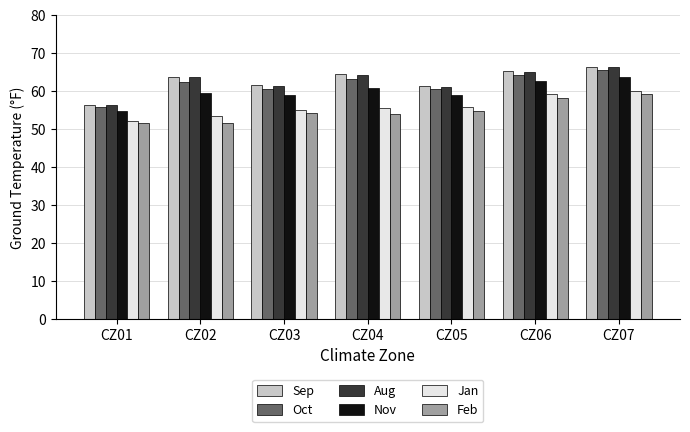

What is the difference between the second highest and minimum values in the Sep series?

8.8